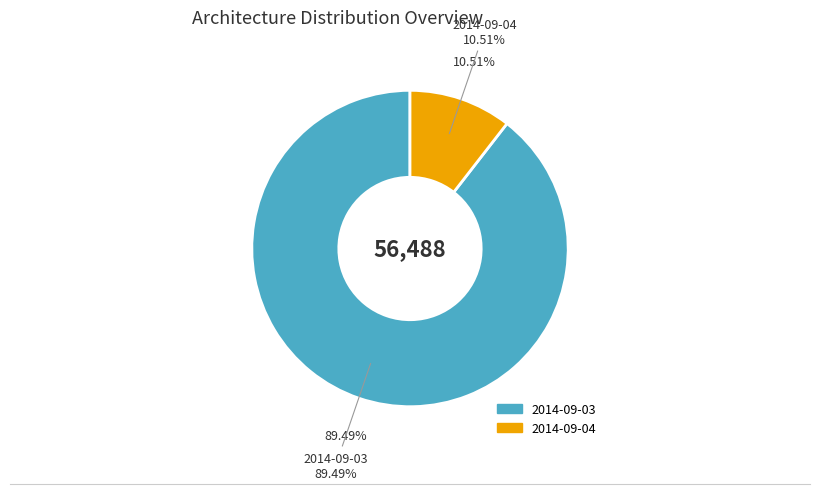

To the nearest percent, what portion does 2014-09-03 represent?

89%